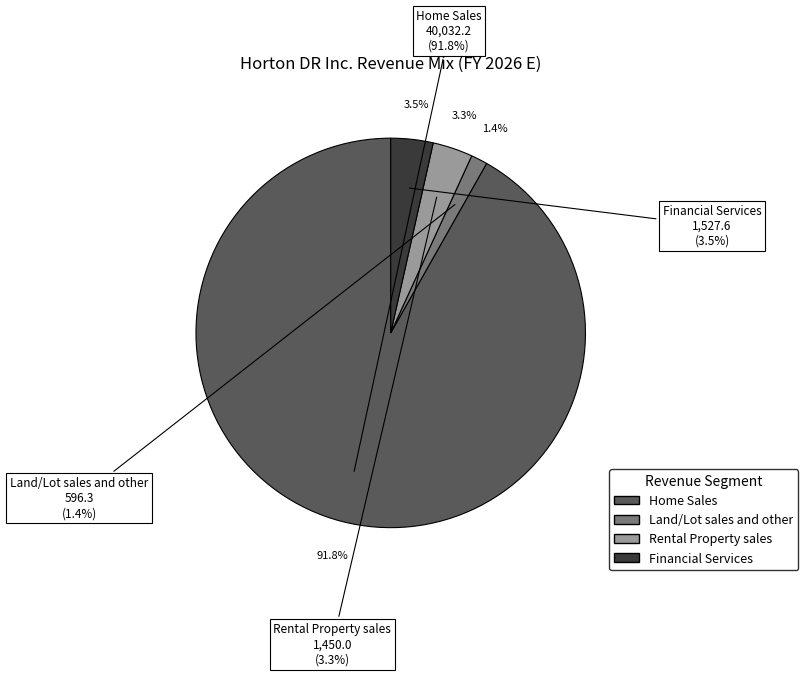

Approximately how many times larger is the value at Land/Lot sales and other compared to Rental Property sales?

0.4